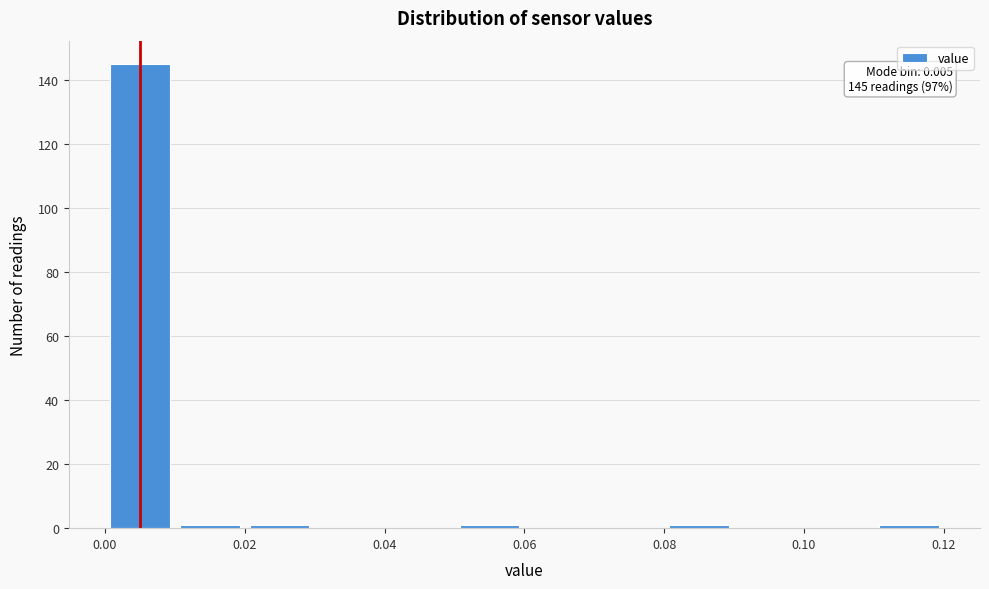

Over which range of the x-axis is the bar tallest?

0.00 to 0.01